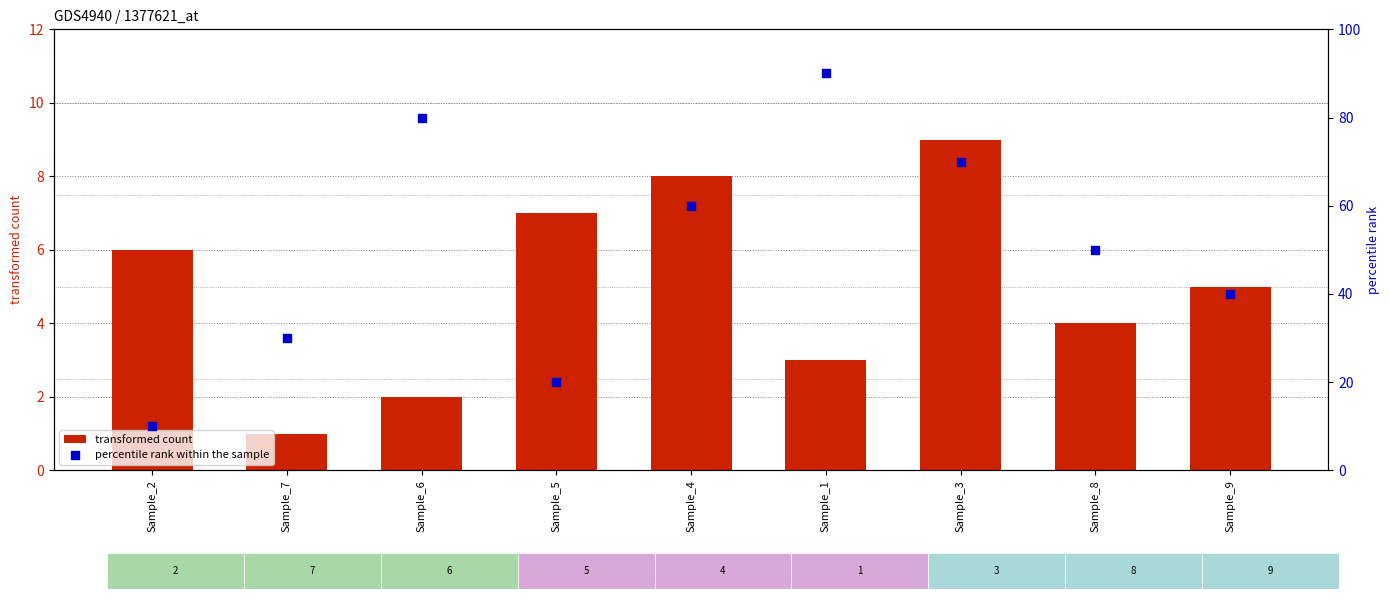

At which category is the sum across all series the highest?

Sample_1